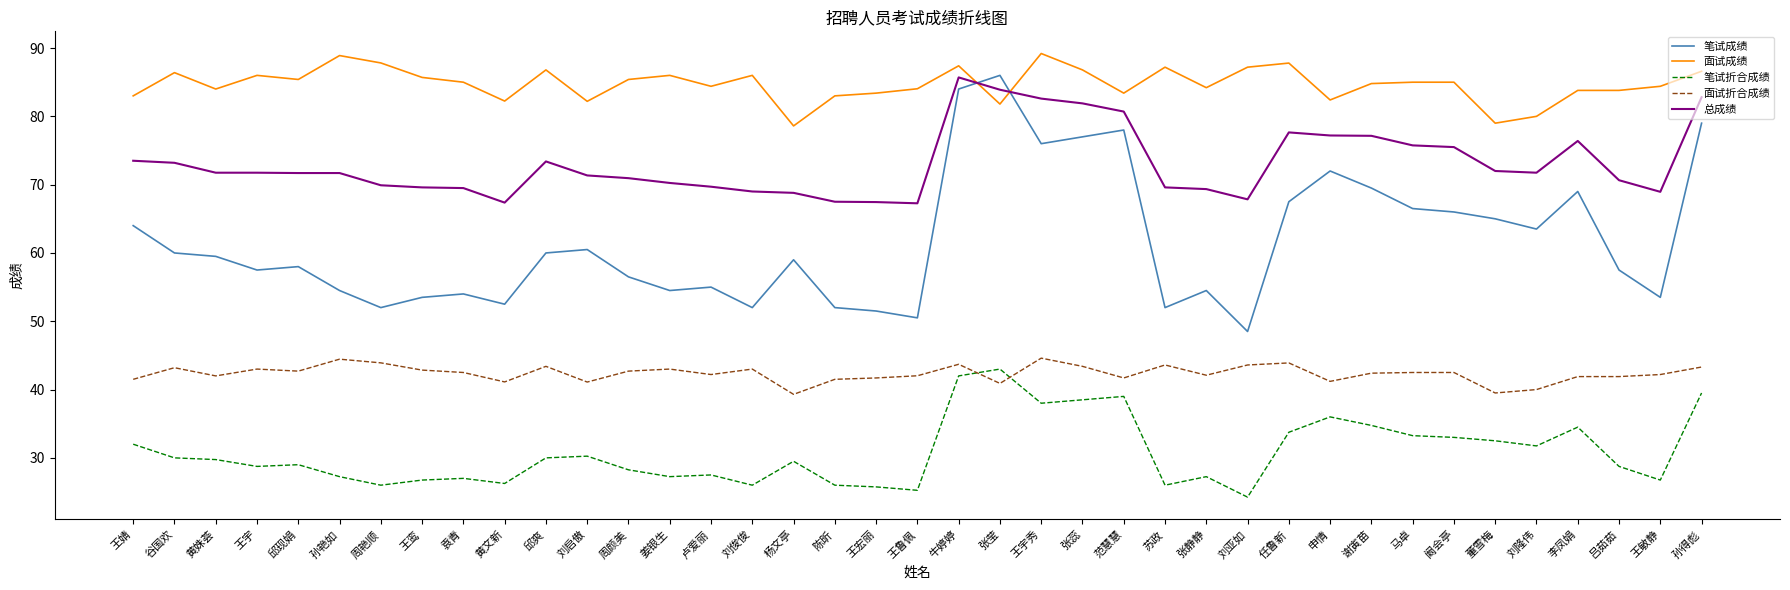

What position from the left is 袁青?

9